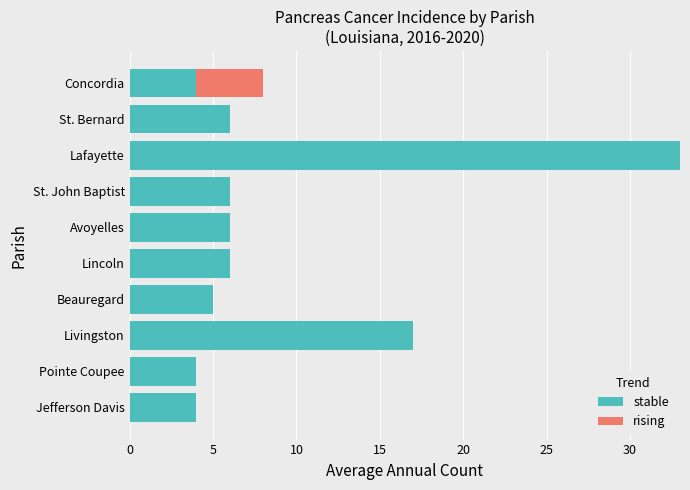

The stable series shows 4 at St. John Baptist. True or false?

False